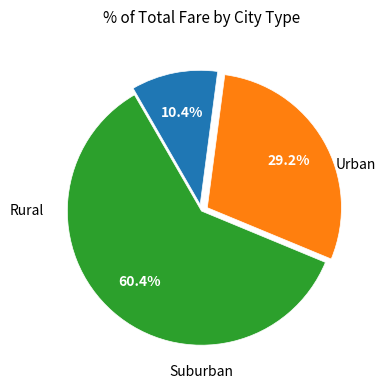

Is there any slice that represents more than half of the pie?

Yes